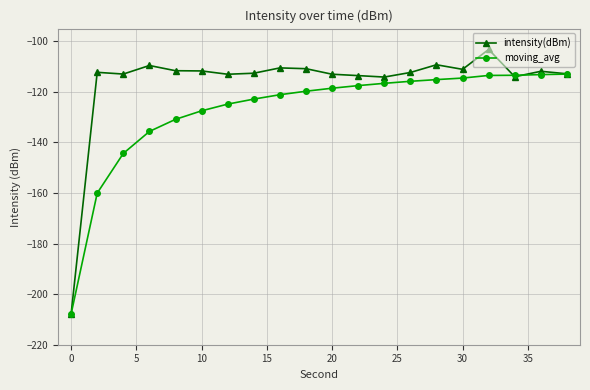

What is the minimum value shown in the chart?

-207.8